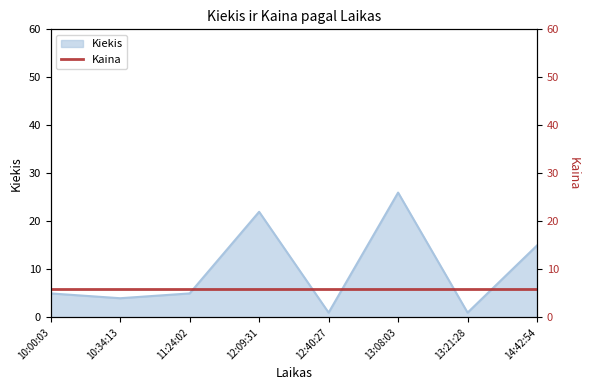

The chart shows a value of 5 at 10:00:03. True or false?

True